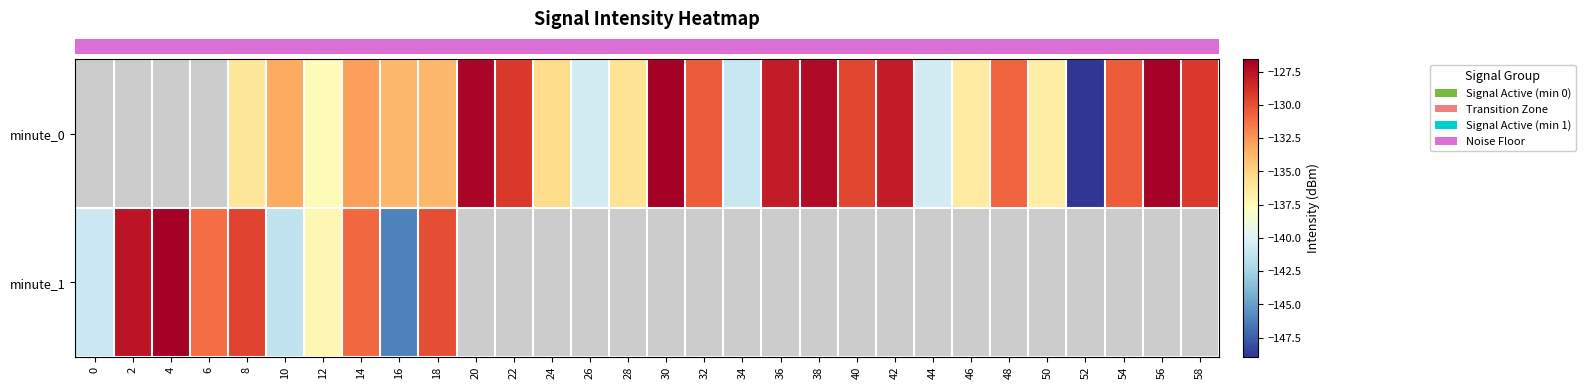

How many series are shown in this chart?

2